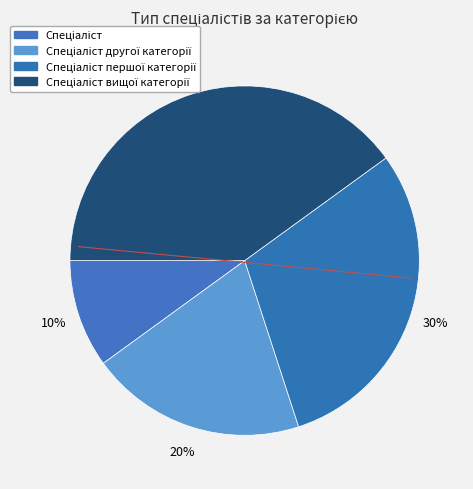

How many slices are in this pie chart?

4